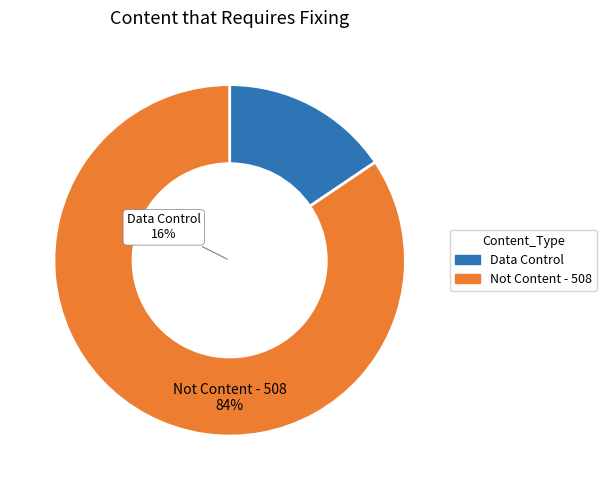

True or false: 1 accounts for 12% of the total.

False